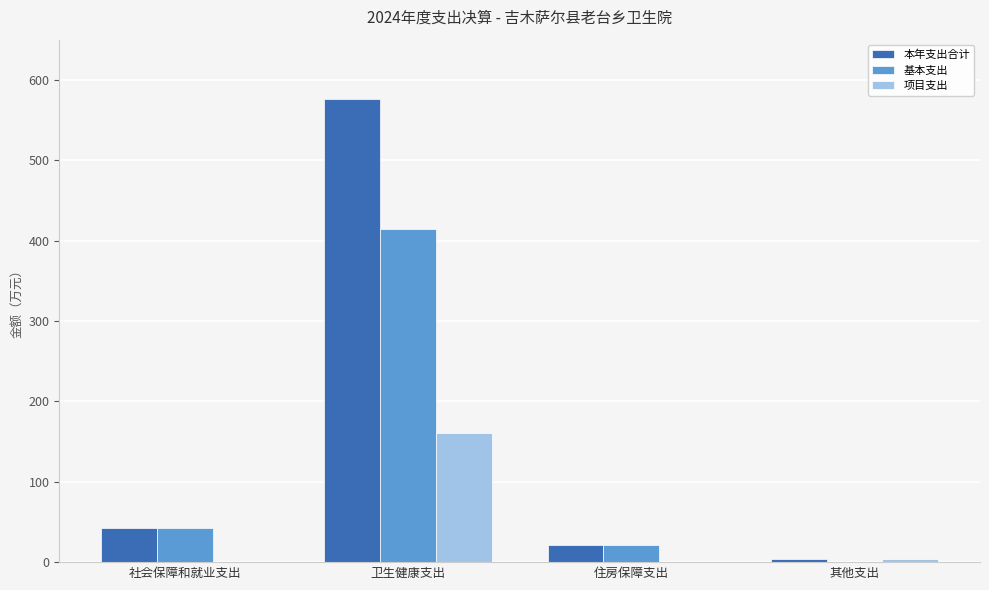

True or false: 本年支出合计 has a value of 887.4 at 卫生健康支出.

False